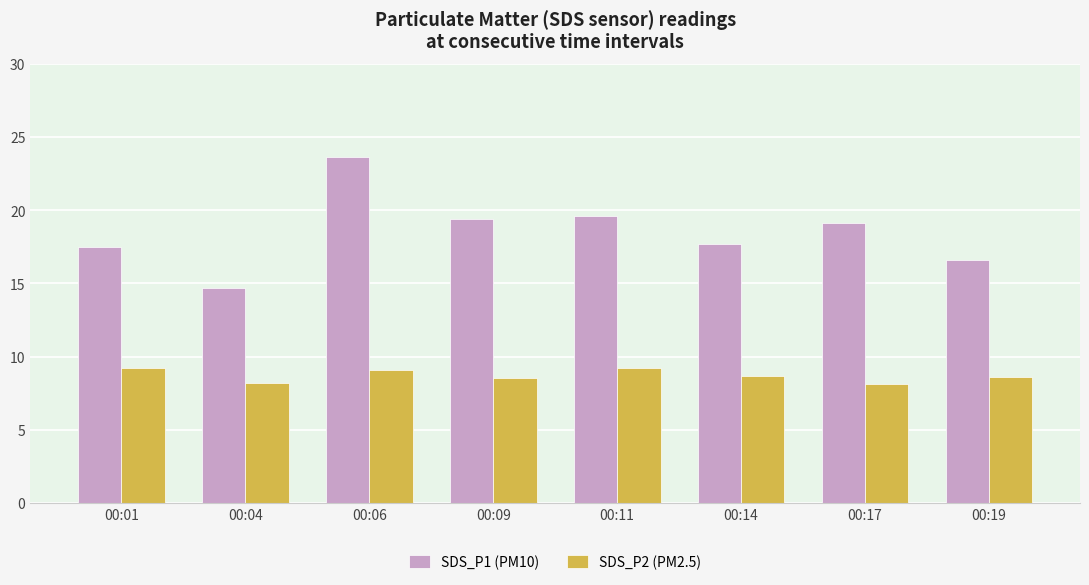

Rank the series by their maximum value, from lowest to highest.

SDS_P2 (PM2.5), SDS_P1 (PM10)